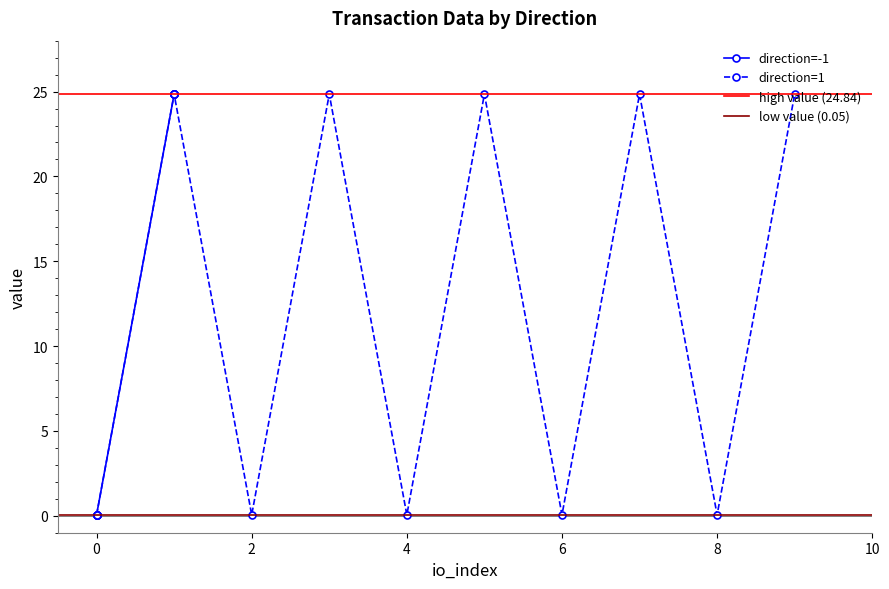

True or false: value and io_index cross at least once.

True